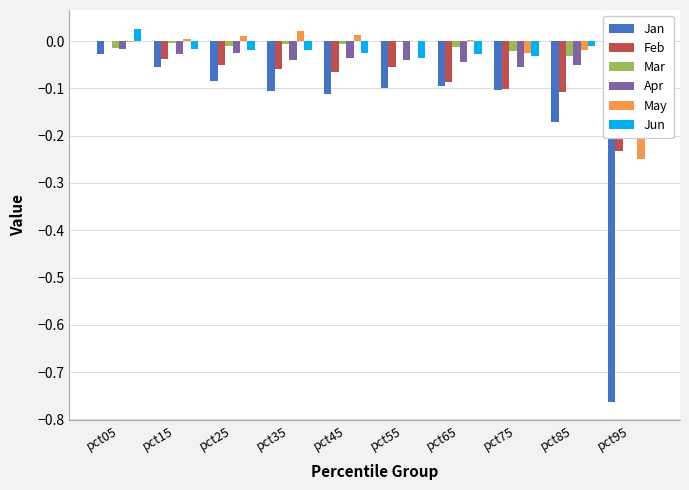

The value of Feb at pct85 is -0.2. True or false?

False